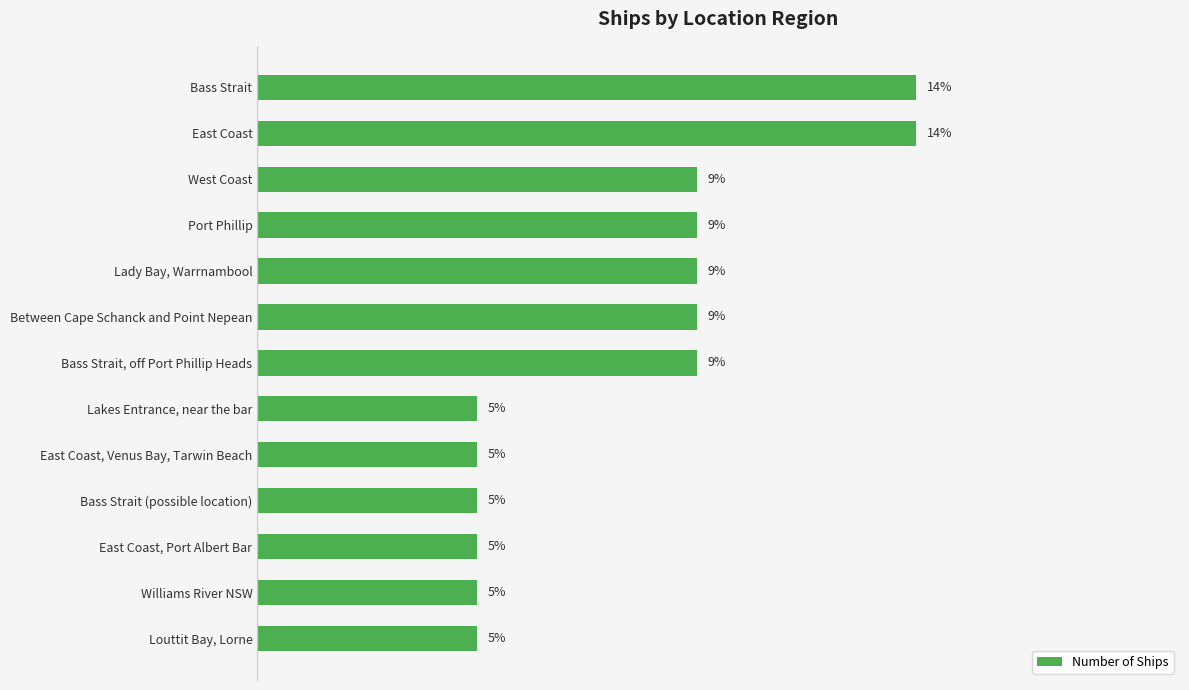

Does the chart contain any negative values?

No